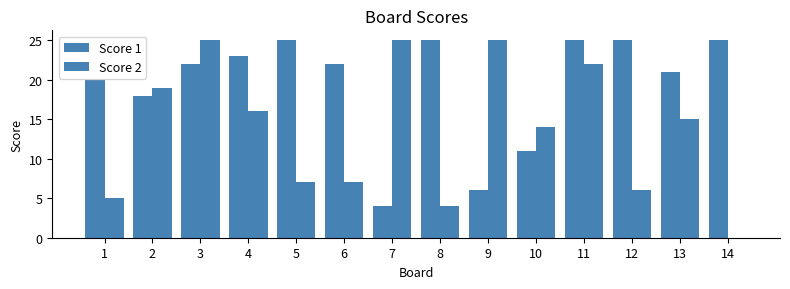

What is the average value of the Score 1 series?

19